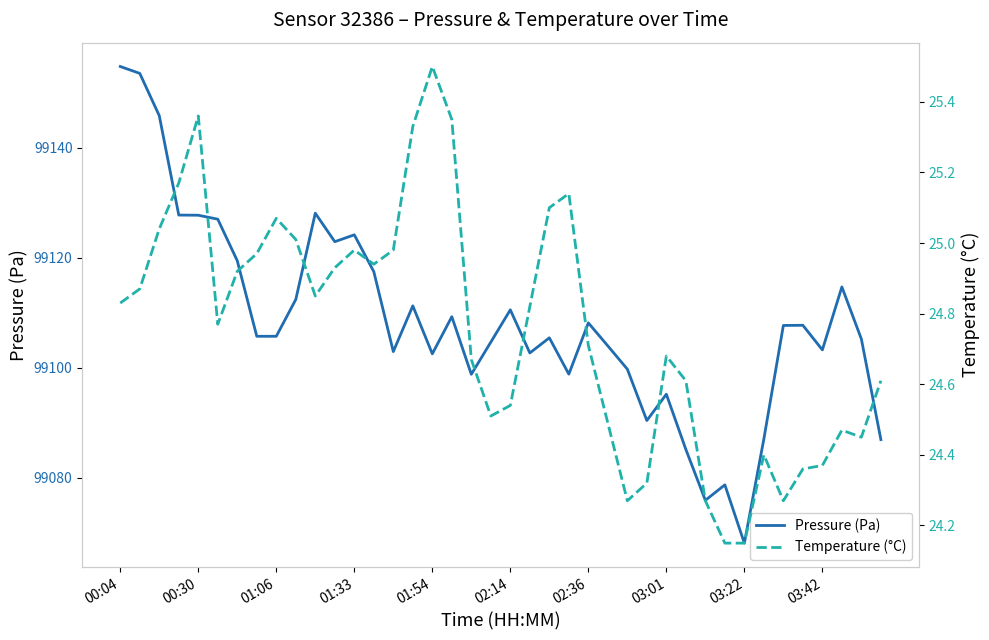

Which category has the lowest value in the Pressure (Pa) series?

03:22